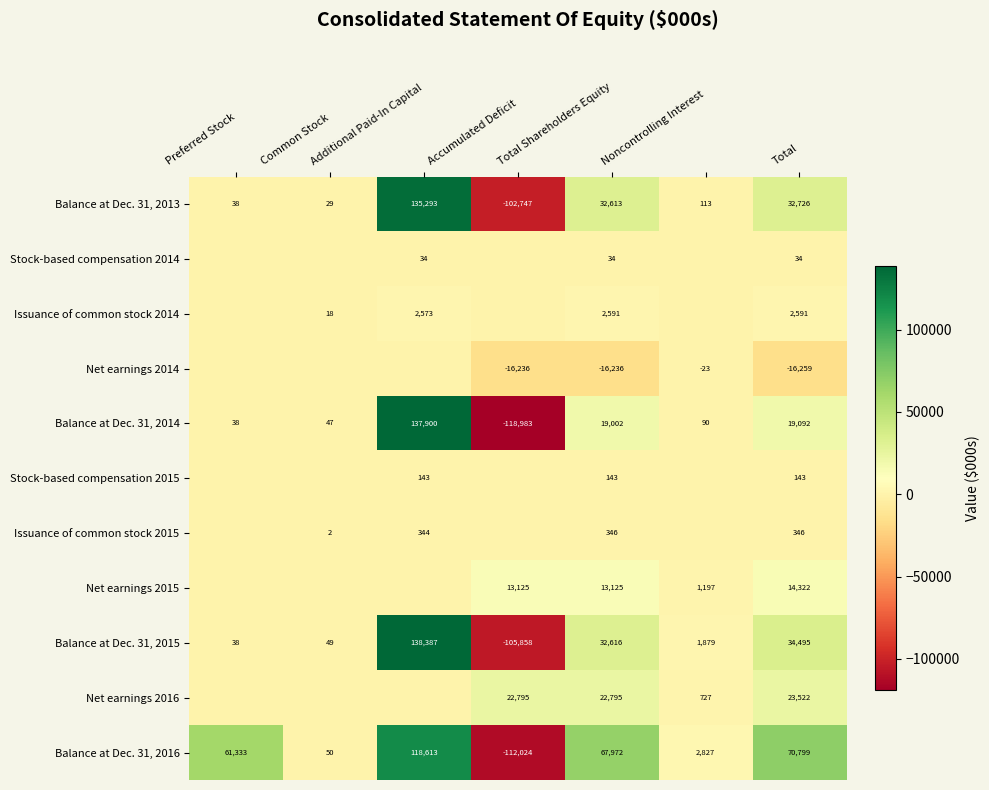

Rank the series at Total from highest to lowest value.

Balance at Dec. 31, 2016, Balance at Dec. 31, 2015, Balance at Dec. 31, 2013, Net earnings 2016, Balance at Dec. 31, 2014, Net earnings 2015, Issuance of common stock 2014, Issuance of common stock 2015, Stock-based compensation 2015, Stock-based compensation 2014, Net earnings 2014